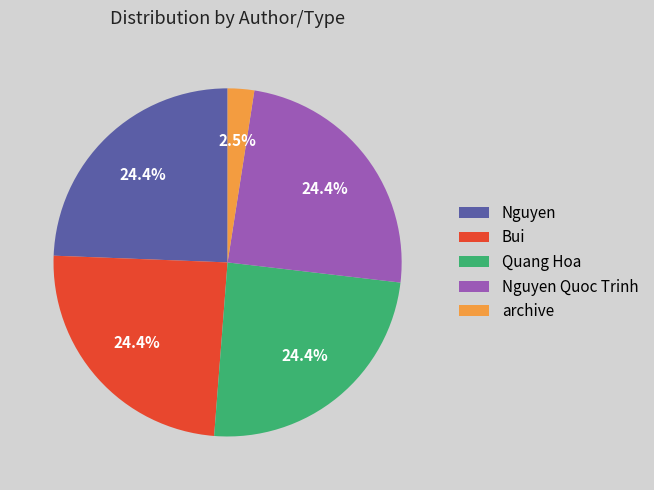

Combined, do Nguyen Quoc Trinh and Bui account for over 50%?

No